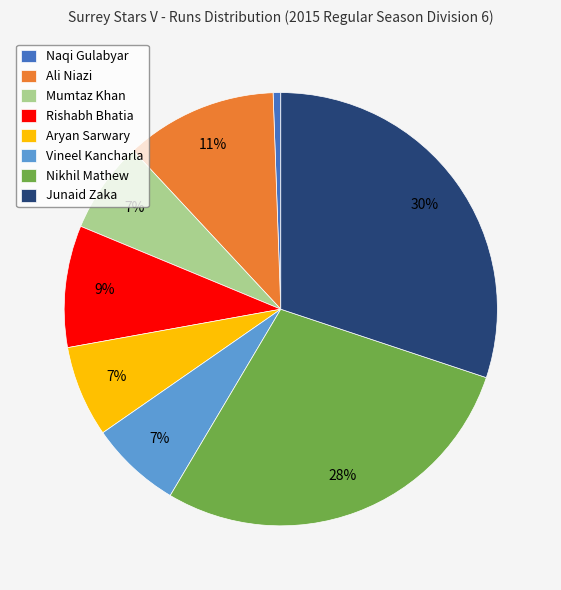

Do Naqi Gulabyar and Vineel Kancharla together represent more than half of the pie?

No